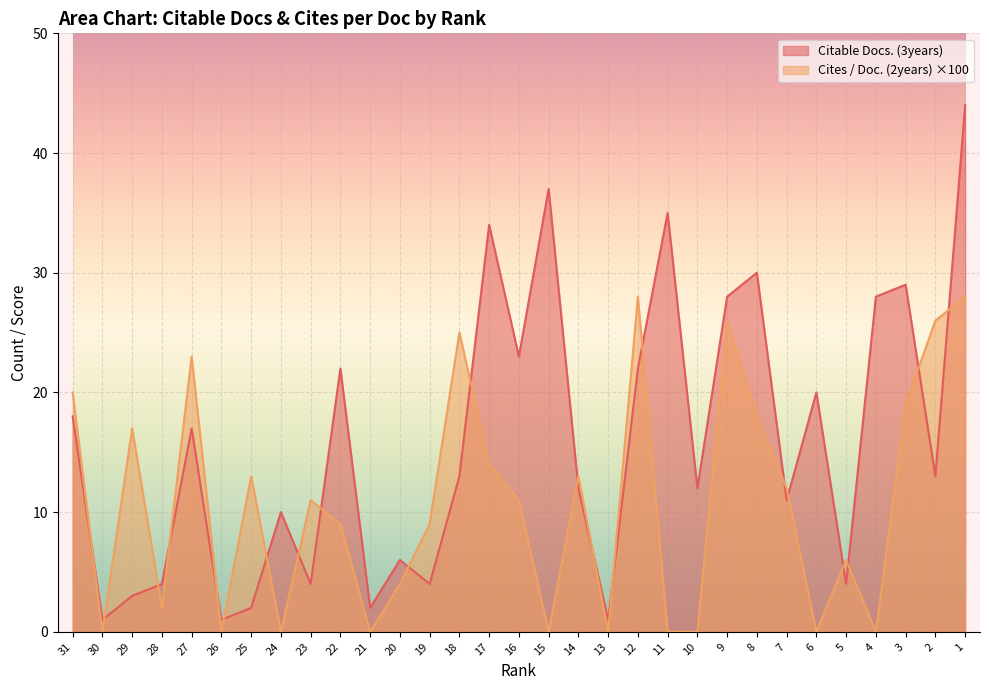

At how many categories does at least one series exceed 31?

4